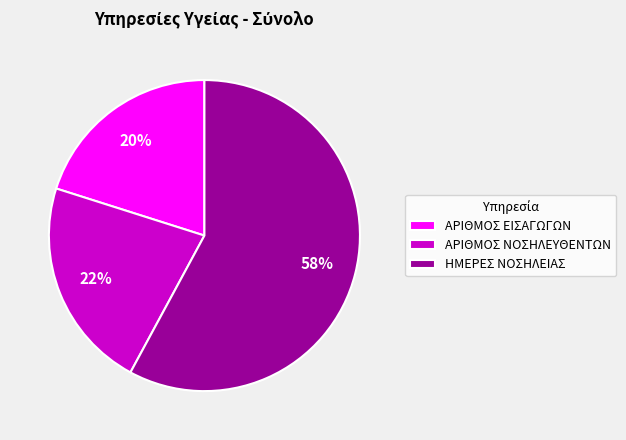

What percentage is the ΑΡΙΘΜΟΣ ΝΟΣΗΛΕΥΘΕΝΤΩΝ slice, to the nearest percent?

22%